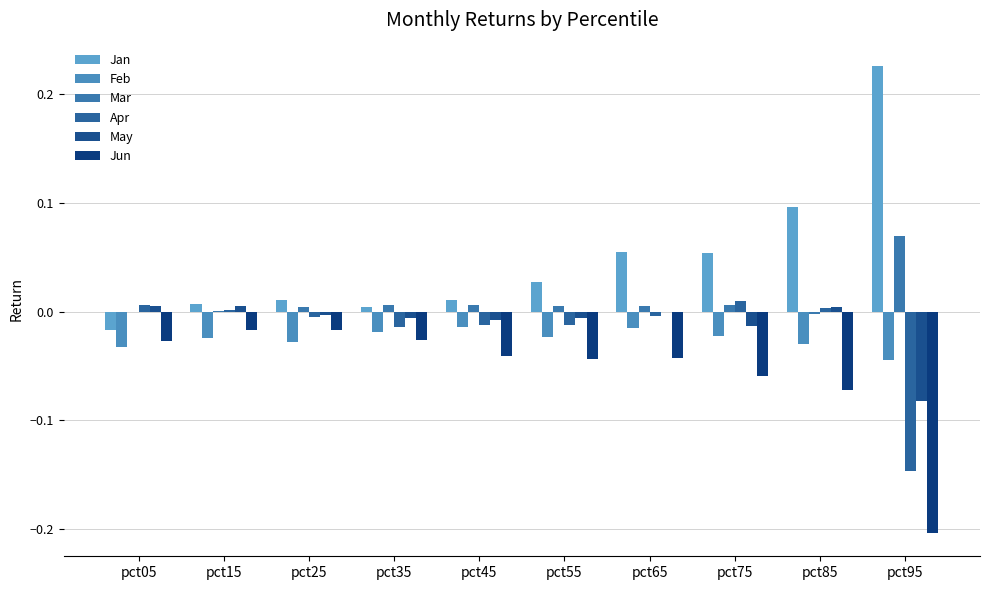

At how many categories does at least one series exceed 0?

10